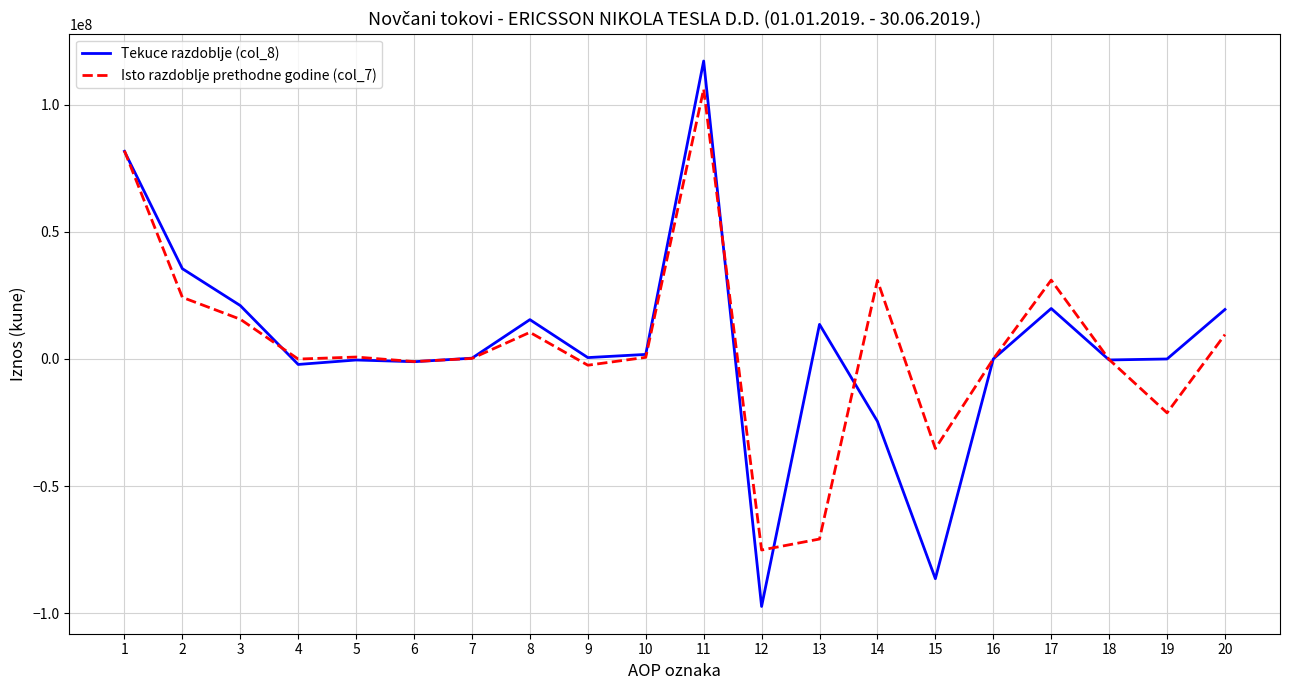

Count the number of categories in the chart.

20